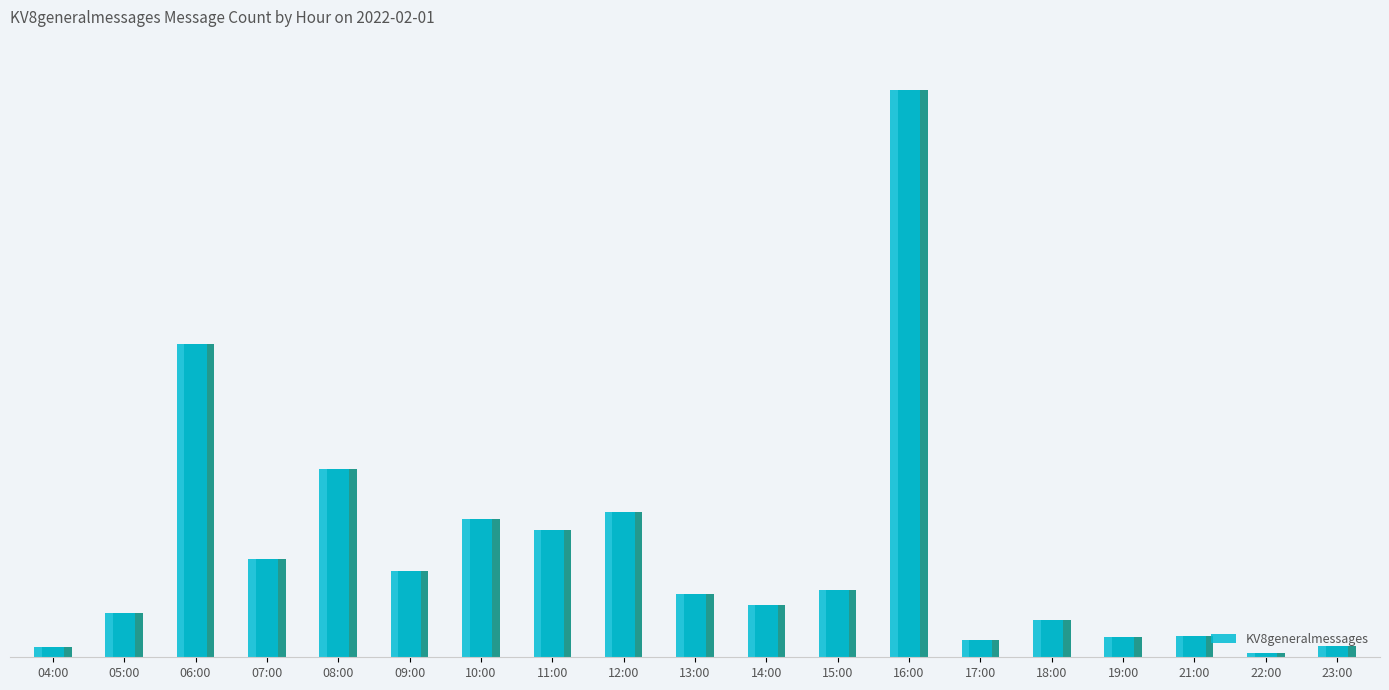

What is the smallest value displayed?

6